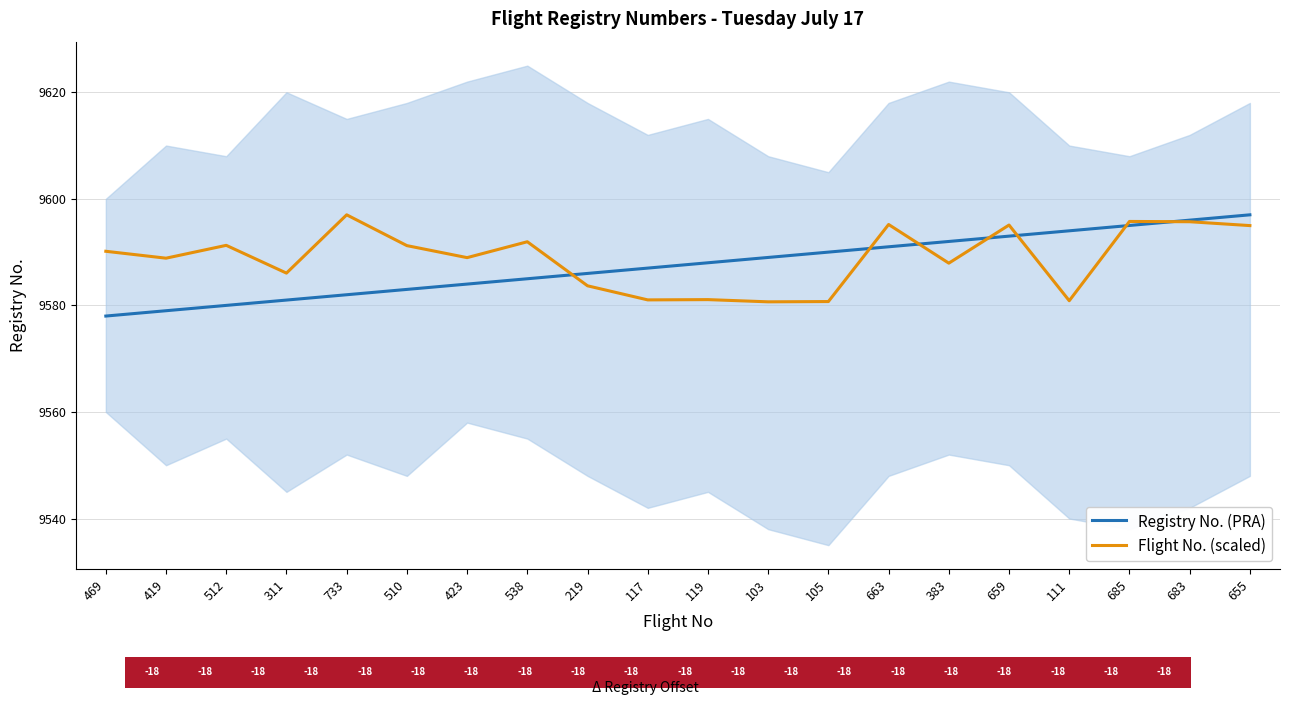

True or false: Flight No. (scaled) has a value of 9580.7 at 105.

True